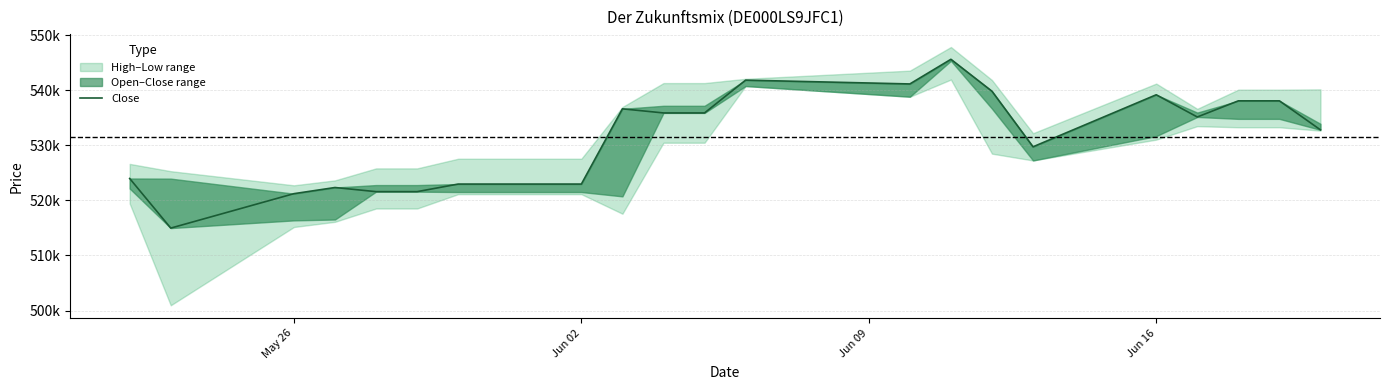

How many interior local valleys (lower than both neighbors) does the data have?

4